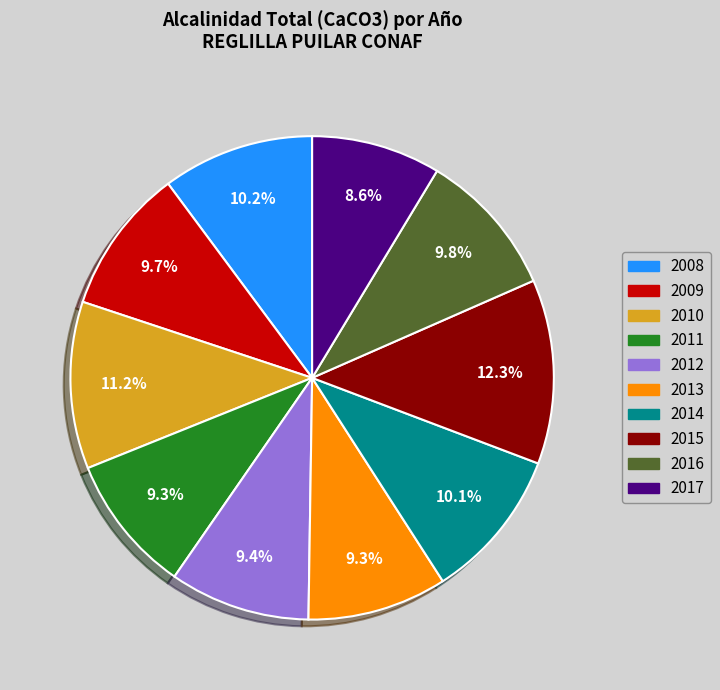

Does any single category account for the majority?

No